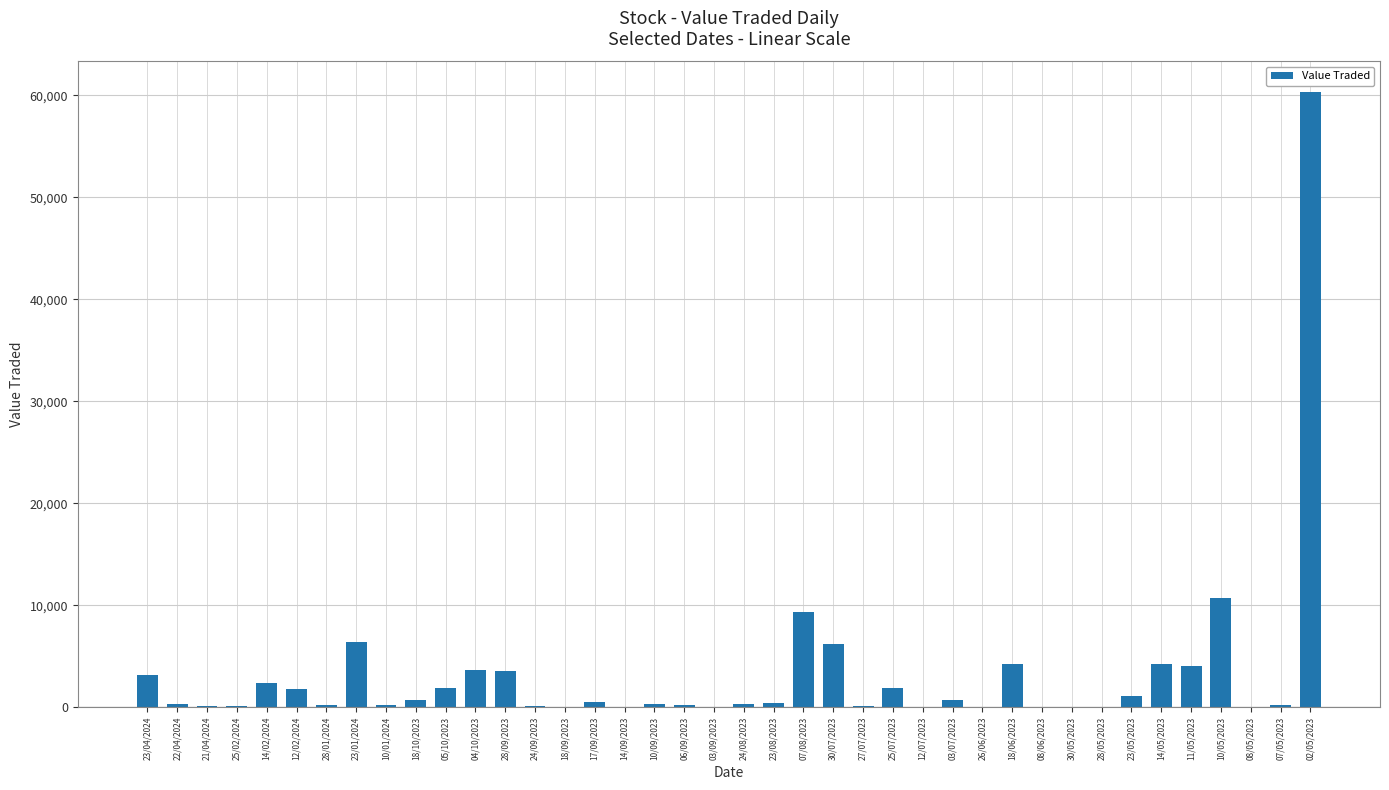

What is the change in value from 28/09/2023 to 06/09/2023?

-3274